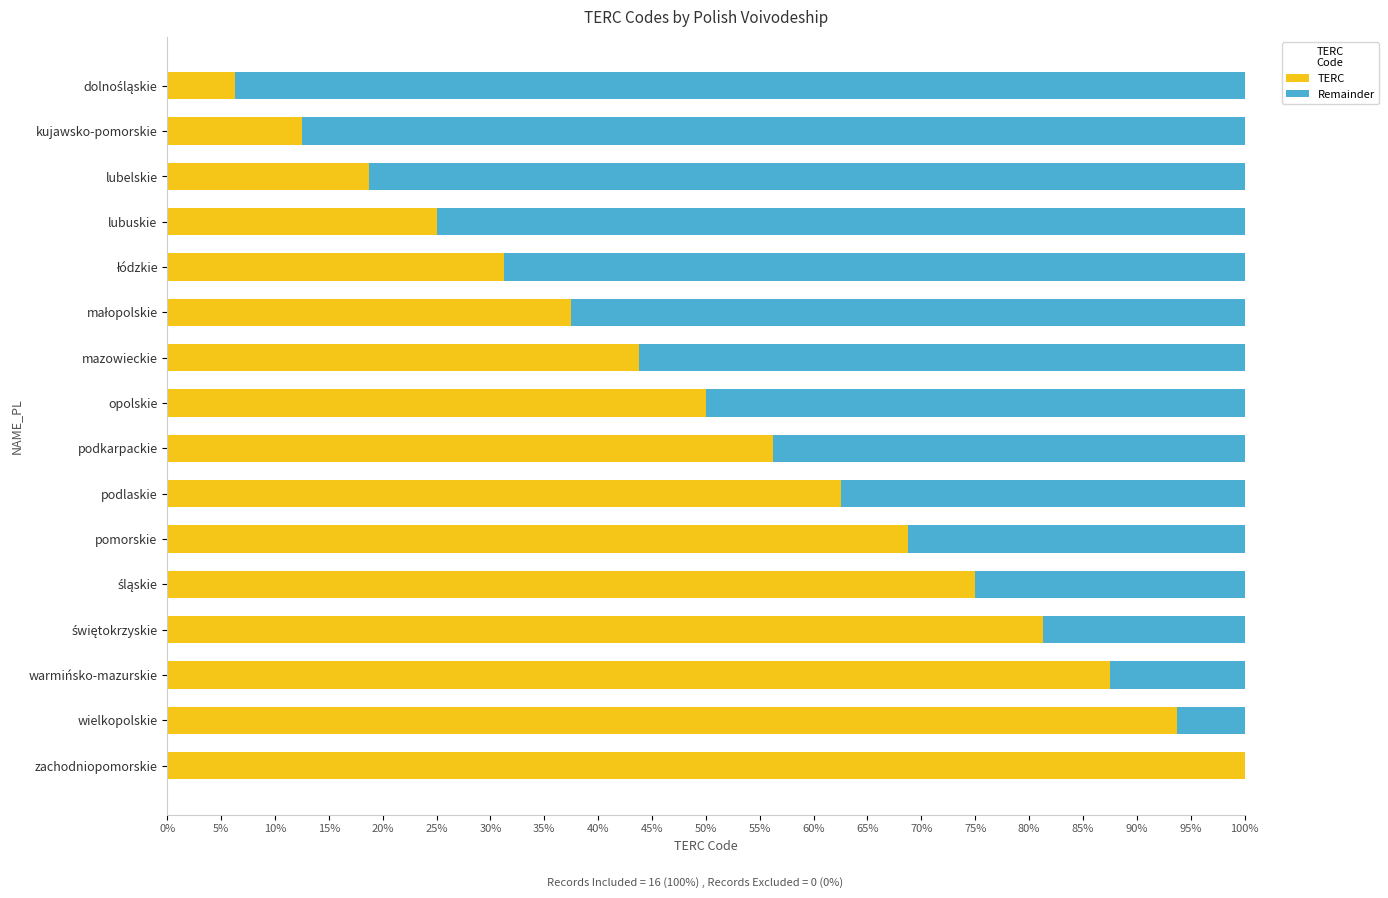

Read the TERC value at opolskie.

50.0